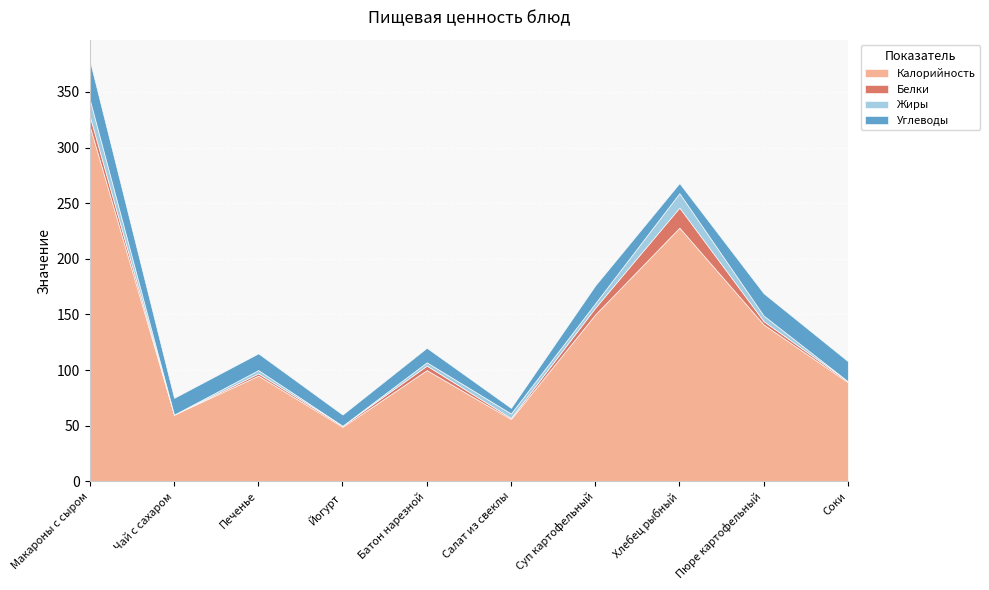

Reading right to left, extract all data points from this chart.

Калорийность: 89	141	228	150	56	100	49	95	60	319
Белки: 1	3	18	6	1	4	1	2	0	9
Жиры: 0	5	13	4	4	3	0	3	0	15
Углеводы: 18	20	9	16	5	13	10	15	15	35